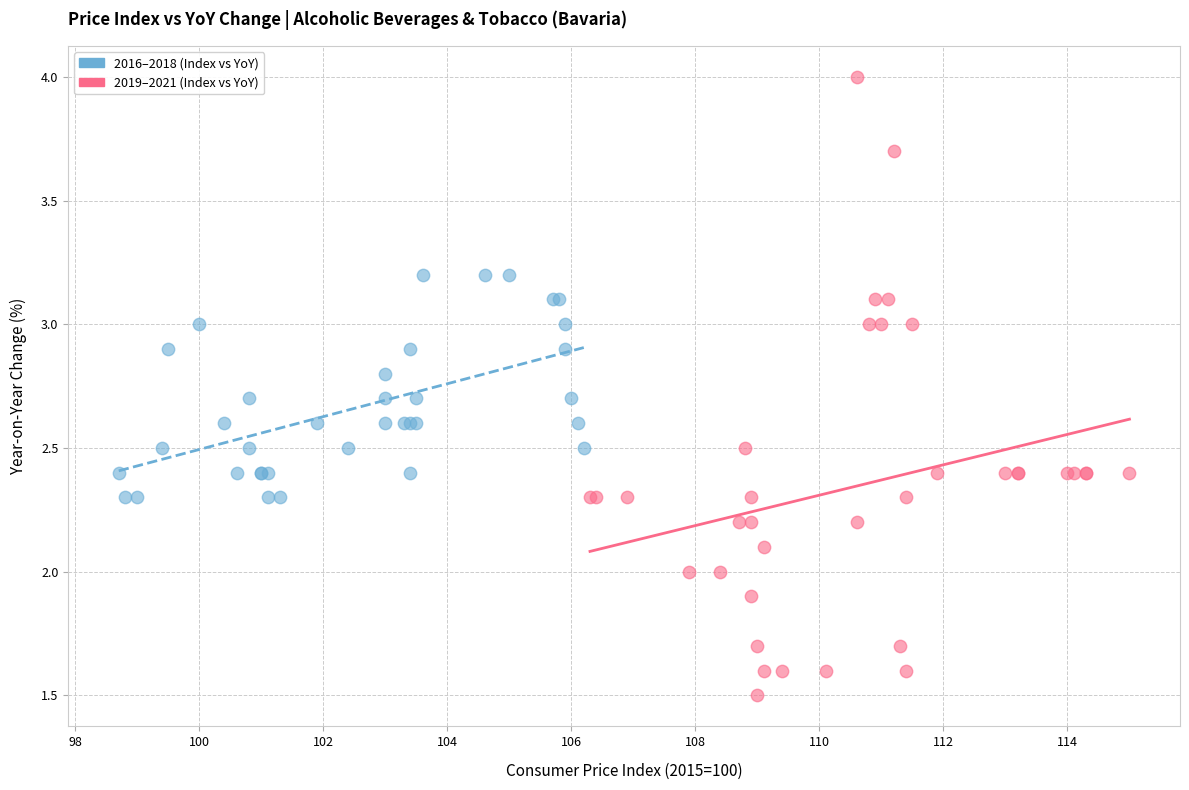

Which series has the widest spread of Y values?

2019–2021 (Index vs YoY)